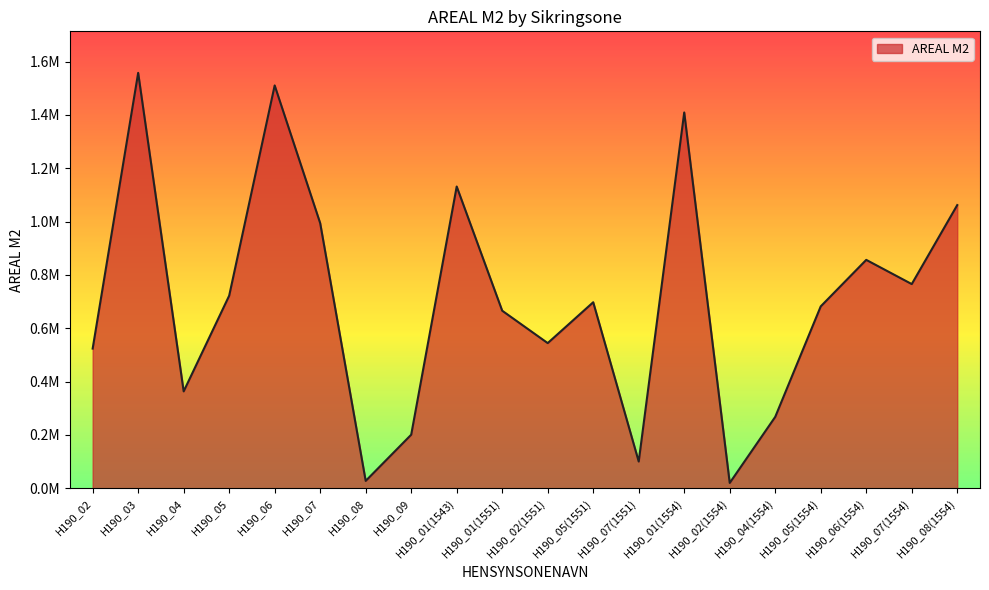

What is the label of the 20th point from the right?

H190_02